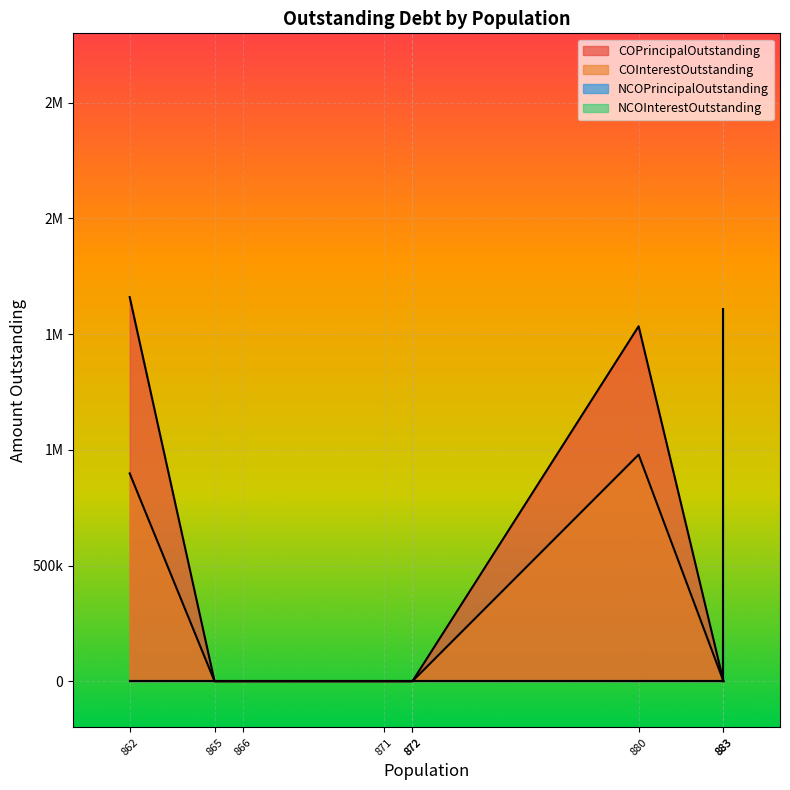

The NCOPrincipalOutstanding series shows -487659.5 at 866. True or false?

False